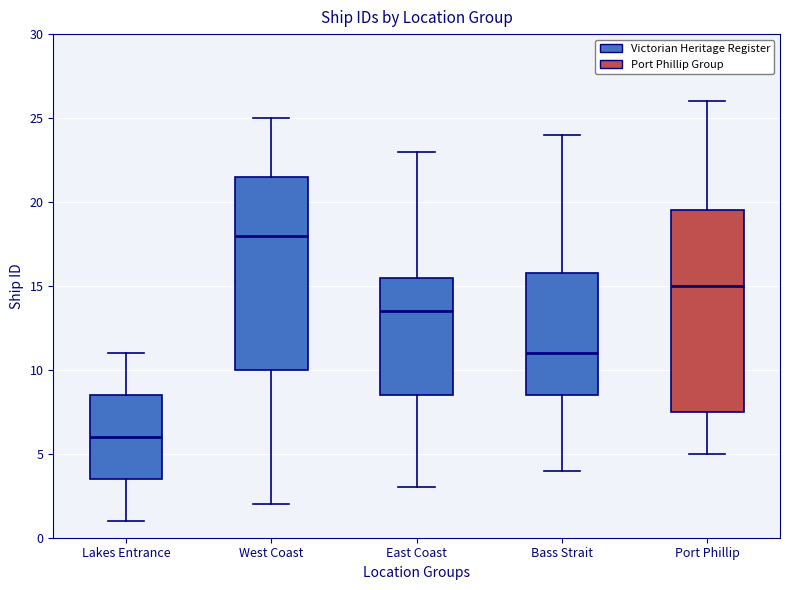

Where does the upper whisker of the box for Port Phillip end on the y-axis? The values are not printed on the chart, so give them approximately, as read against the axis.

26.0